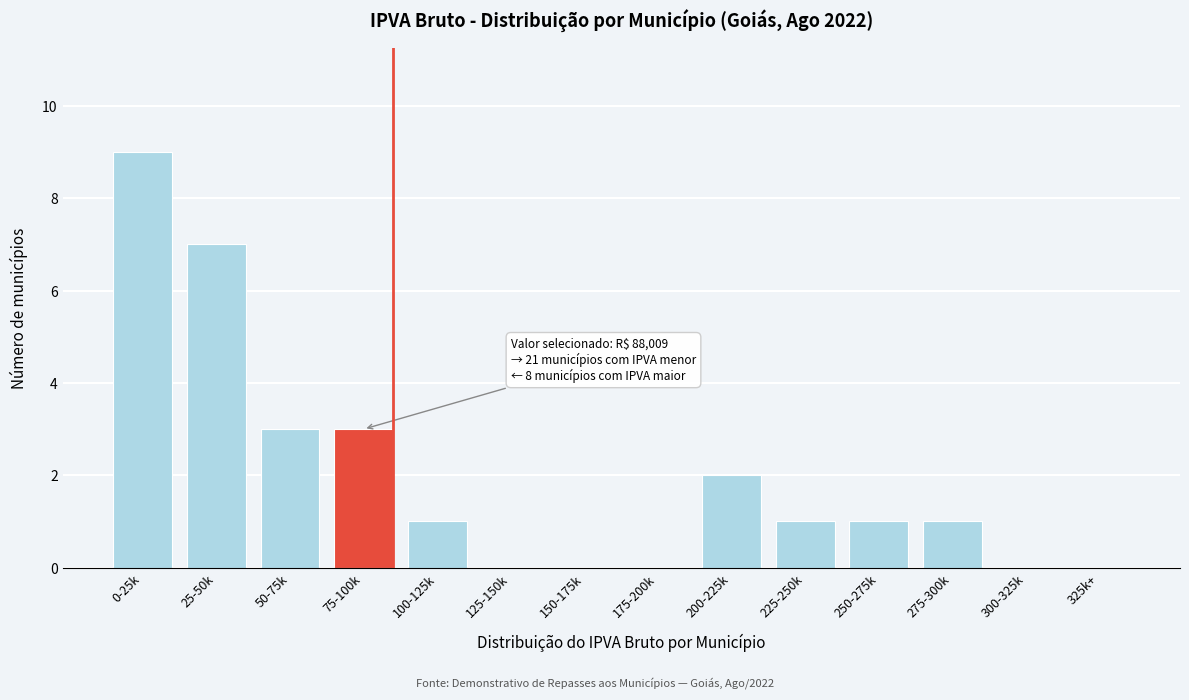

Reading left to right, extract all data points from this chart.

0-25k=9	25-50k=7	50-75k=3	75-100k=3	100-125k=1	125-150k=0	150-175k=0	175-200k=0	200-225k=2	225-250k=1	250-275k=1	275-300k=1	300-325k=0	325k+=0